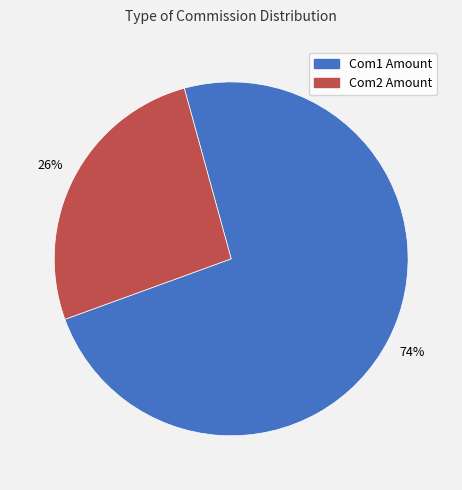

How many slices are in this pie chart?

2